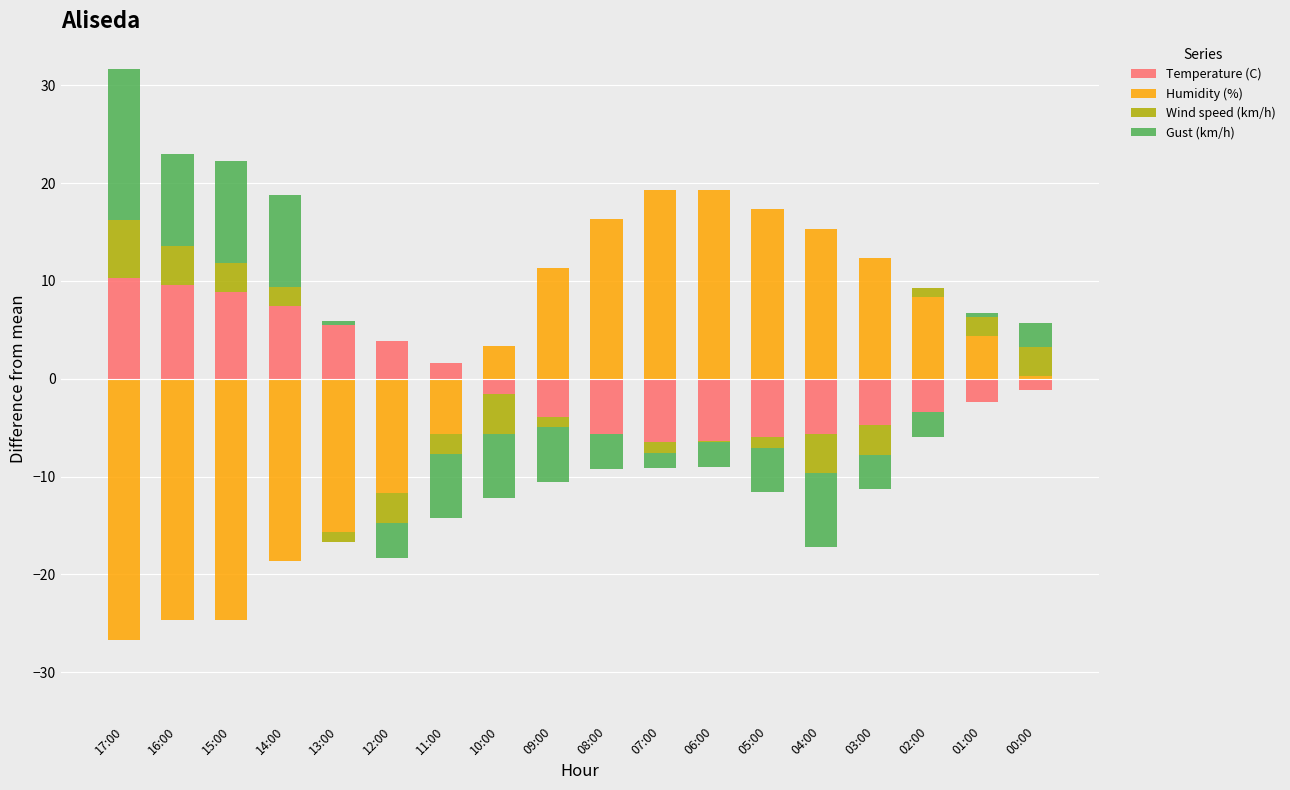

The Humidity (%) series shows 27.0 at 07:00. True or false?

False